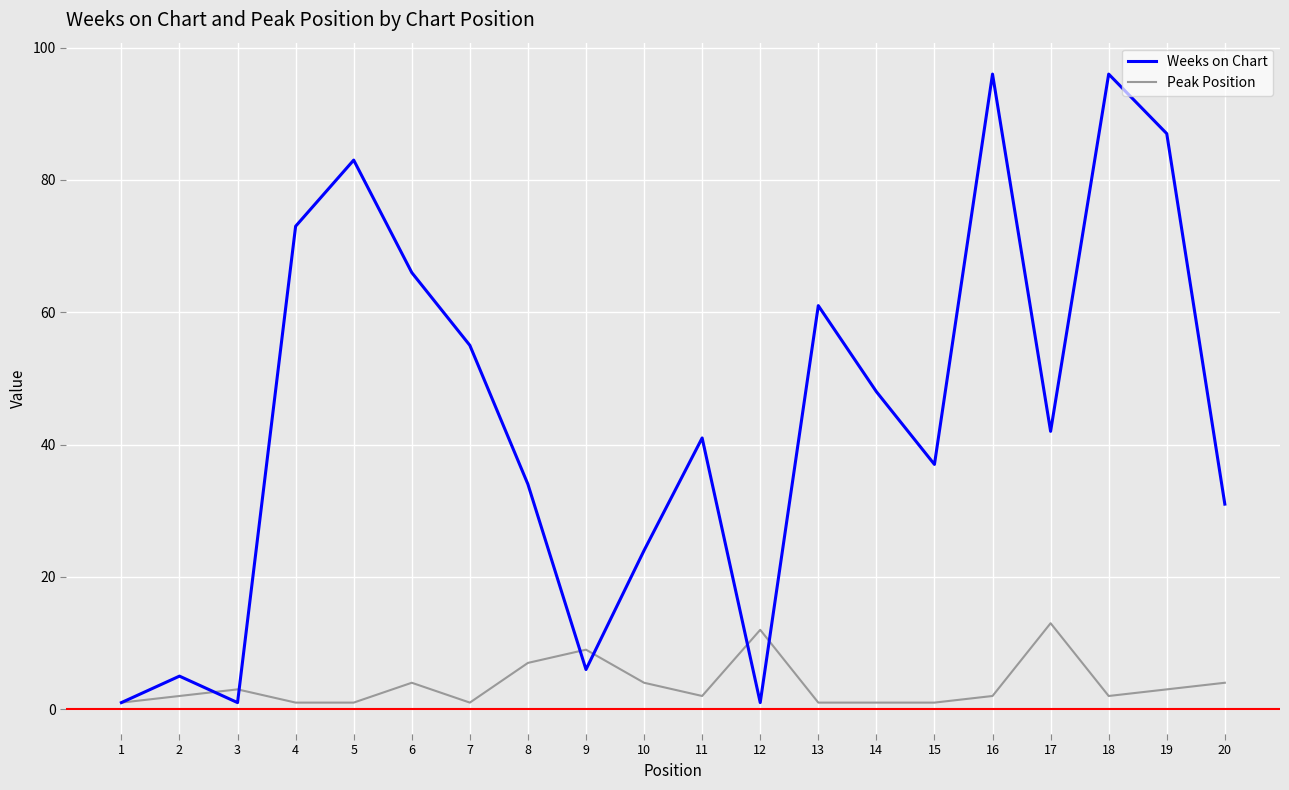

In Weeks on Chart, how many points are higher than both neighbors (excluding endpoints)?

6